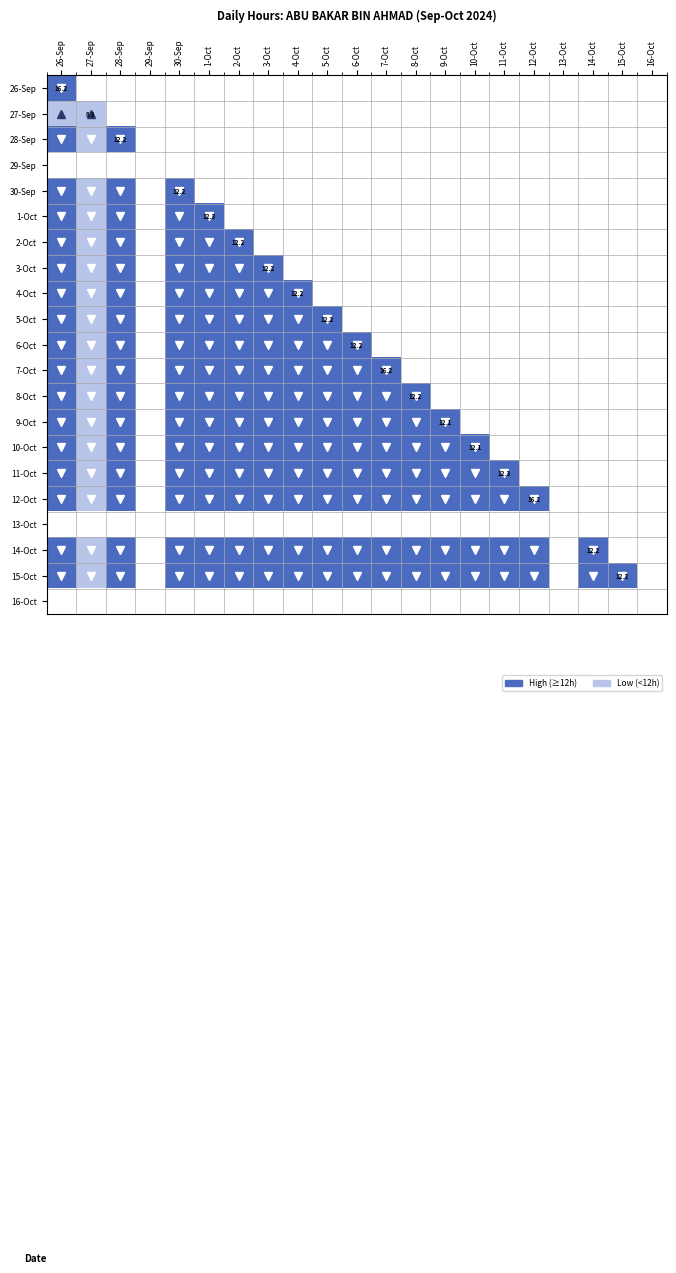

What is the difference between the highest and lowest values at 7-Oct?

2